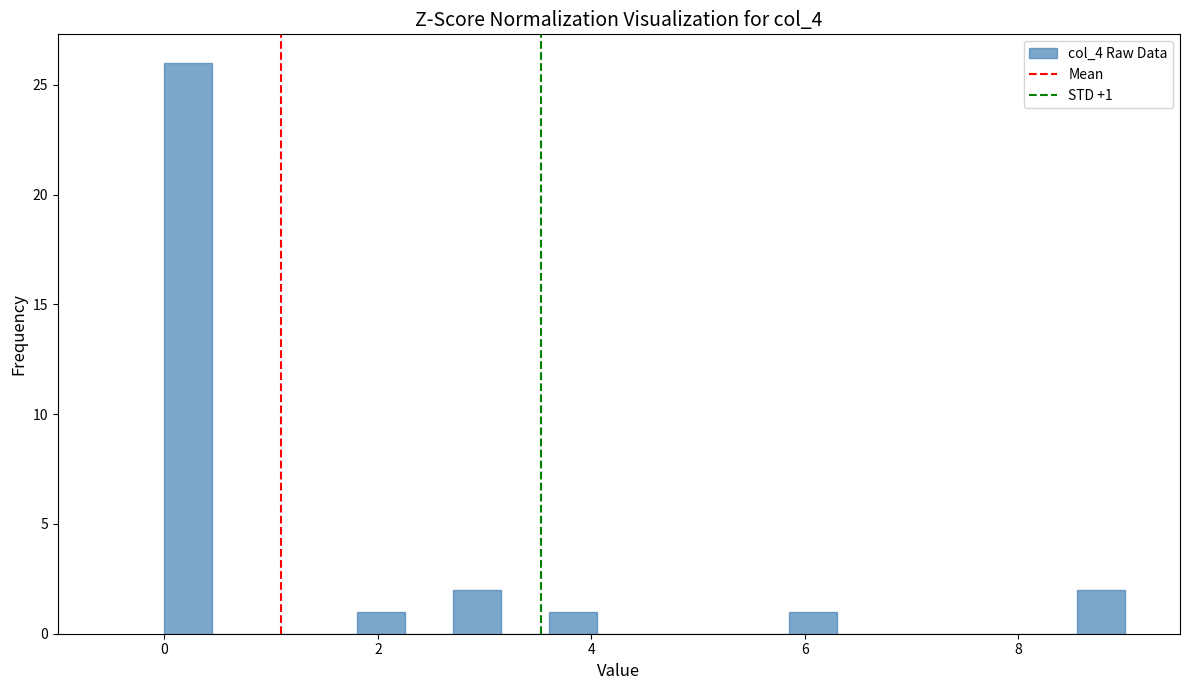

Around what value on the x-axis is the tallest bar? Give the approximate position of its centre, as read against the axis.

0.2